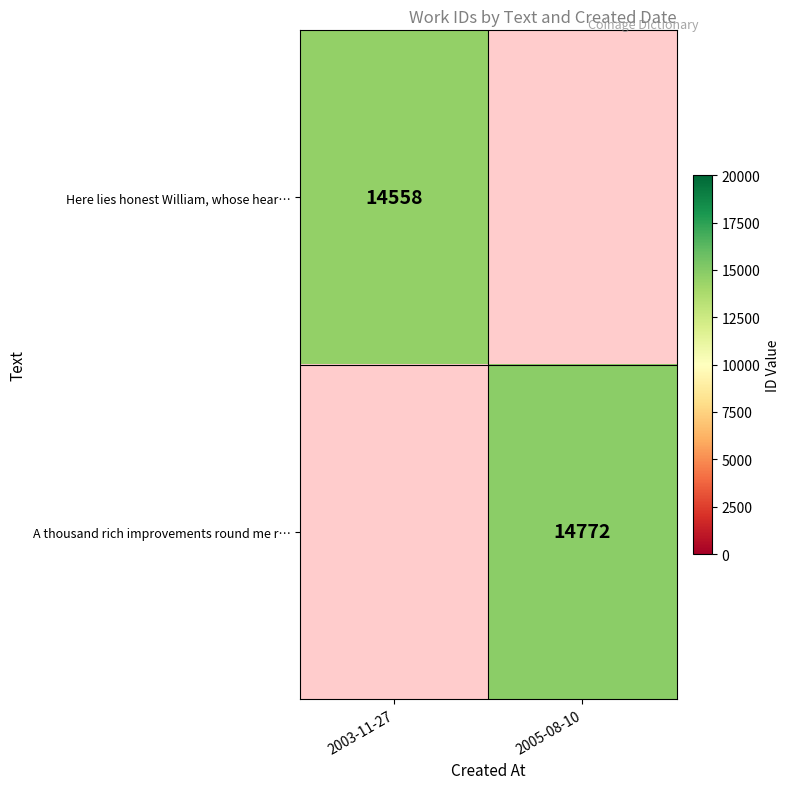

Which label corresponds to the smallest value in the chart?

2003-11-27